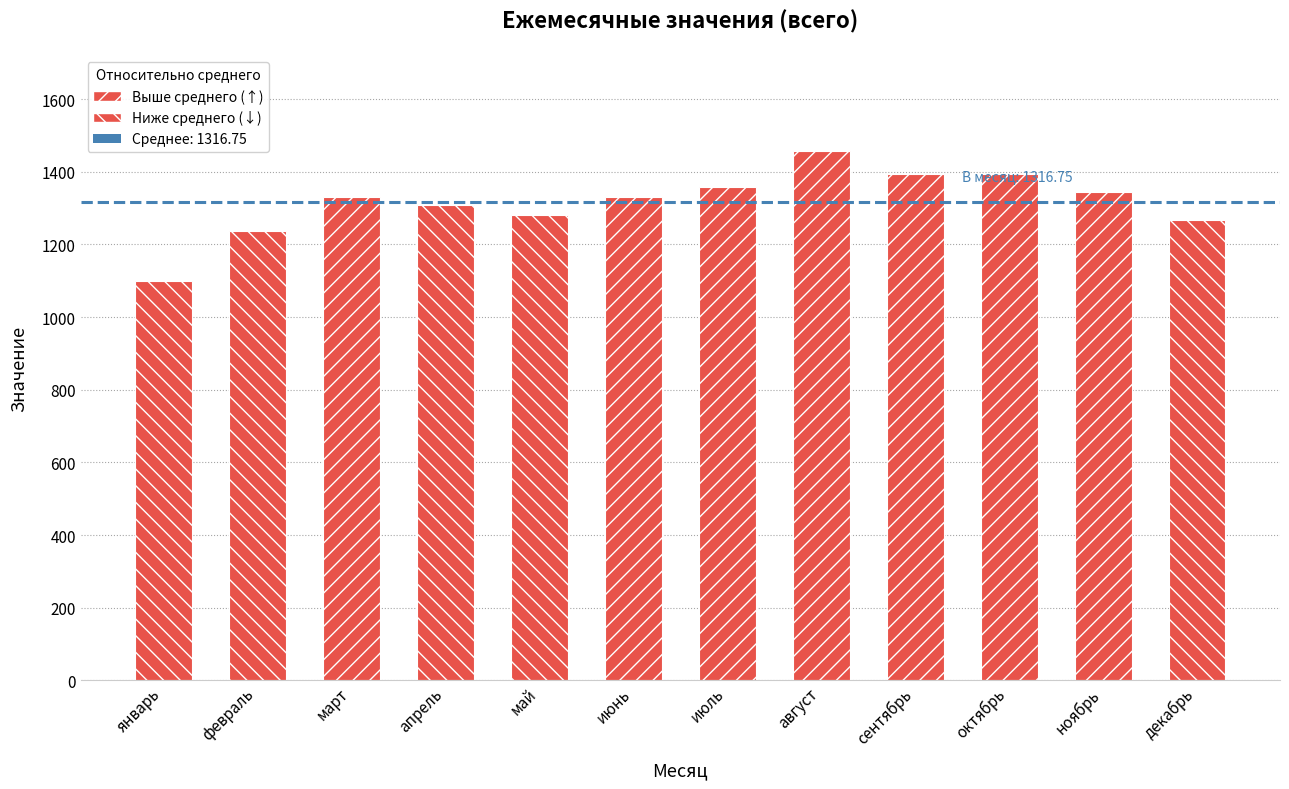

At which category does the chart reach its minimum across all series?

январь